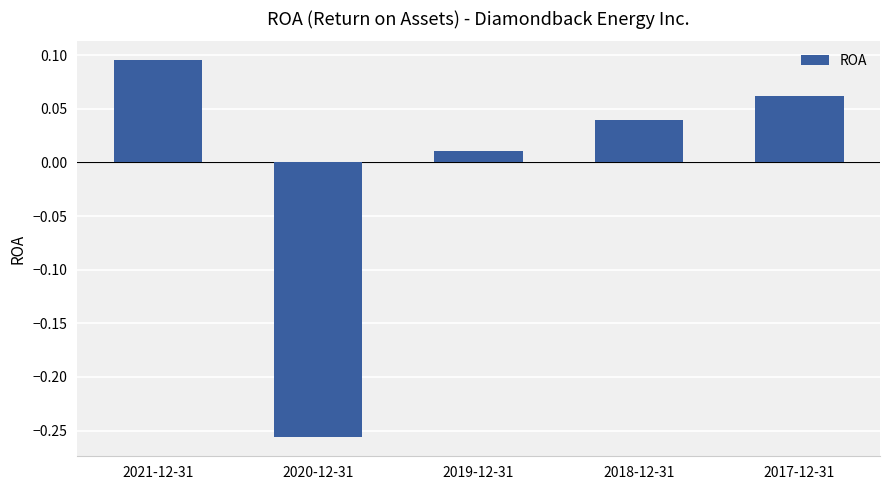

Is it true that the value at 2021-12-31 is 0.0?

False